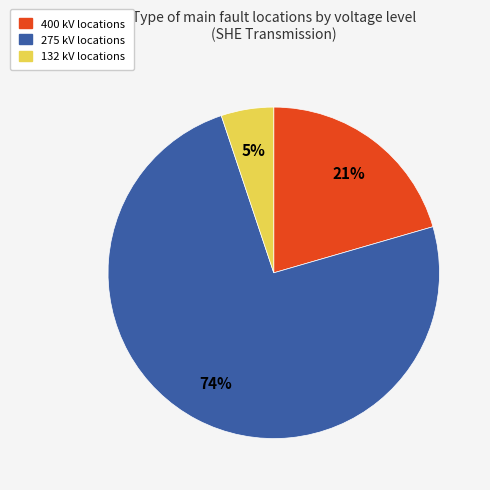

Is it true that 275 is 74% of the pie?

True